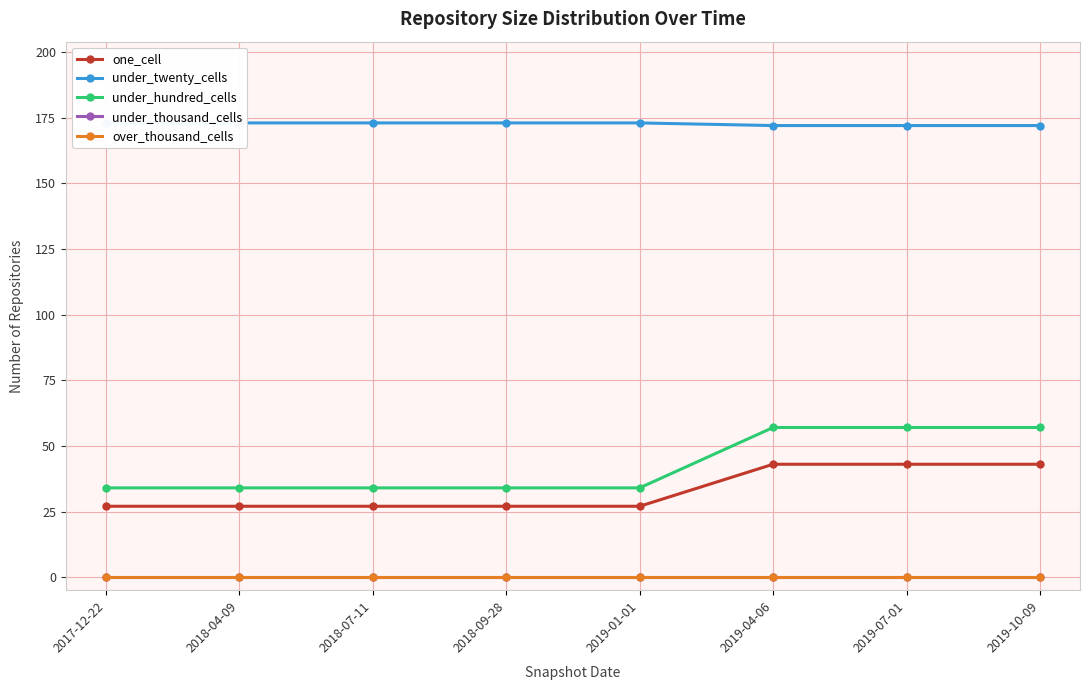

Reading left to right, what are all the values shown in this chart?

one_cell: 2017-12-22=27	2018-04-09=27	2018-07-11=27	2018-09-28=27	2019-01-01=27	2019-04-06=43	2019-07-01=43	2019-10-09=43
under_twenty_cells: 2017-12-22=173	2018-04-09=173	2018-07-11=173	2018-09-28=173	2019-01-01=173	2019-04-06=172	2019-07-01=172	2019-10-09=172
under_hundred_cells: 2017-12-22=34	2018-04-09=34	2018-07-11=34	2018-09-28=34	2019-01-01=34	2019-04-06=57	2019-07-01=57	2019-10-09=57
under_thousand_cells: 2017-12-22=0	2018-04-09=0	2018-07-11=0	2018-09-28=0	2019-01-01=0	2019-04-06=0	2019-07-01=0	2019-10-09=0
over_thousand_cells: 2017-12-22=0	2018-04-09=0	2018-07-11=0	2018-09-28=0	2019-01-01=0	2019-04-06=0	2019-07-01=0	2019-10-09=0